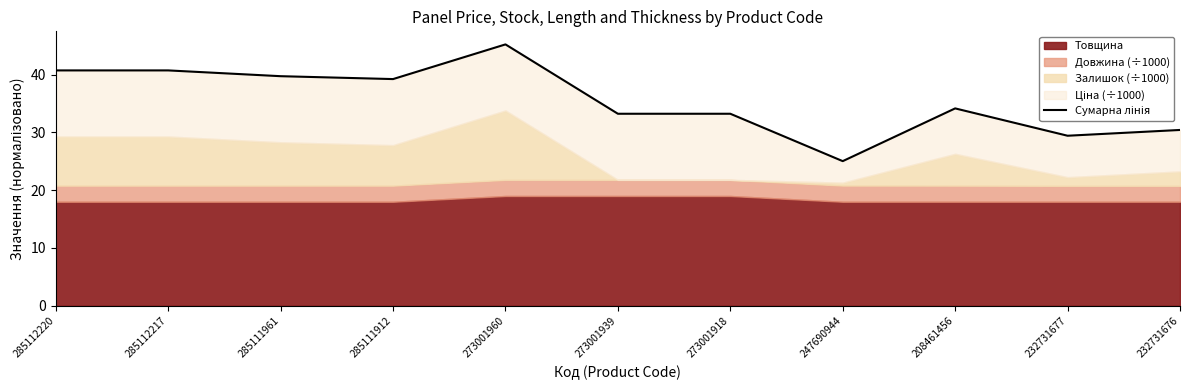

Does the chart display data point markers on the line(s)?

No